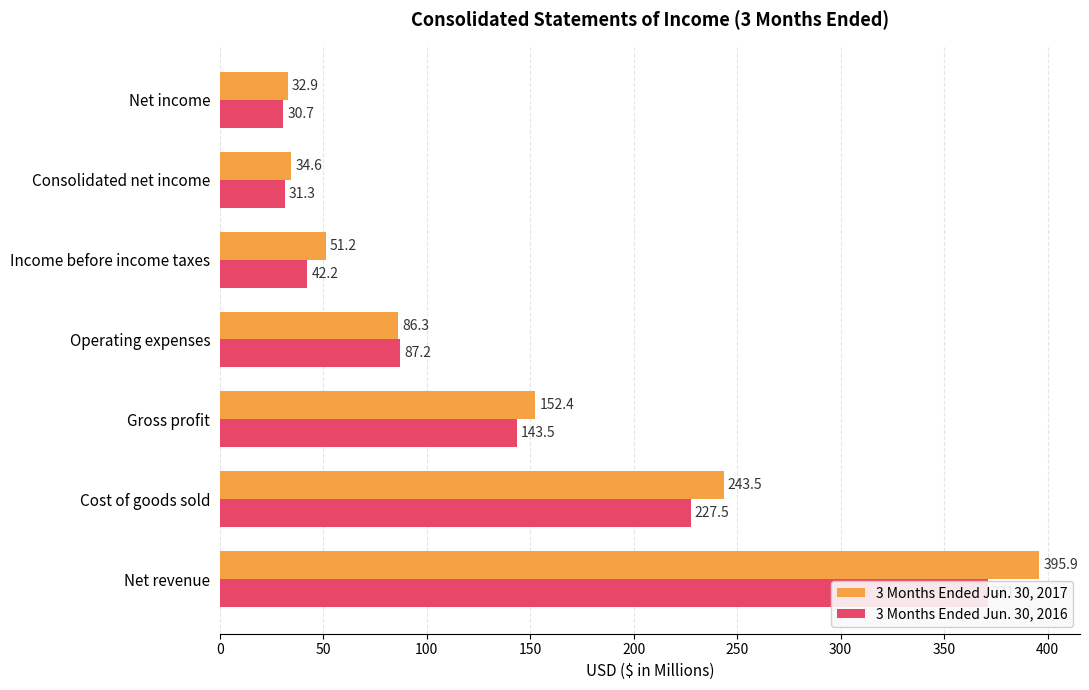

Reading right to left, transcribe all the data shown in this chart.

3 Months Ended Jun. 30, 2017: 32.9	34.6	51.2	86.3	152.4	243.5	395.9
3 Months Ended Jun. 30, 2016: 30.7	31.3	42.2	87.2	143.5	227.5	371.0